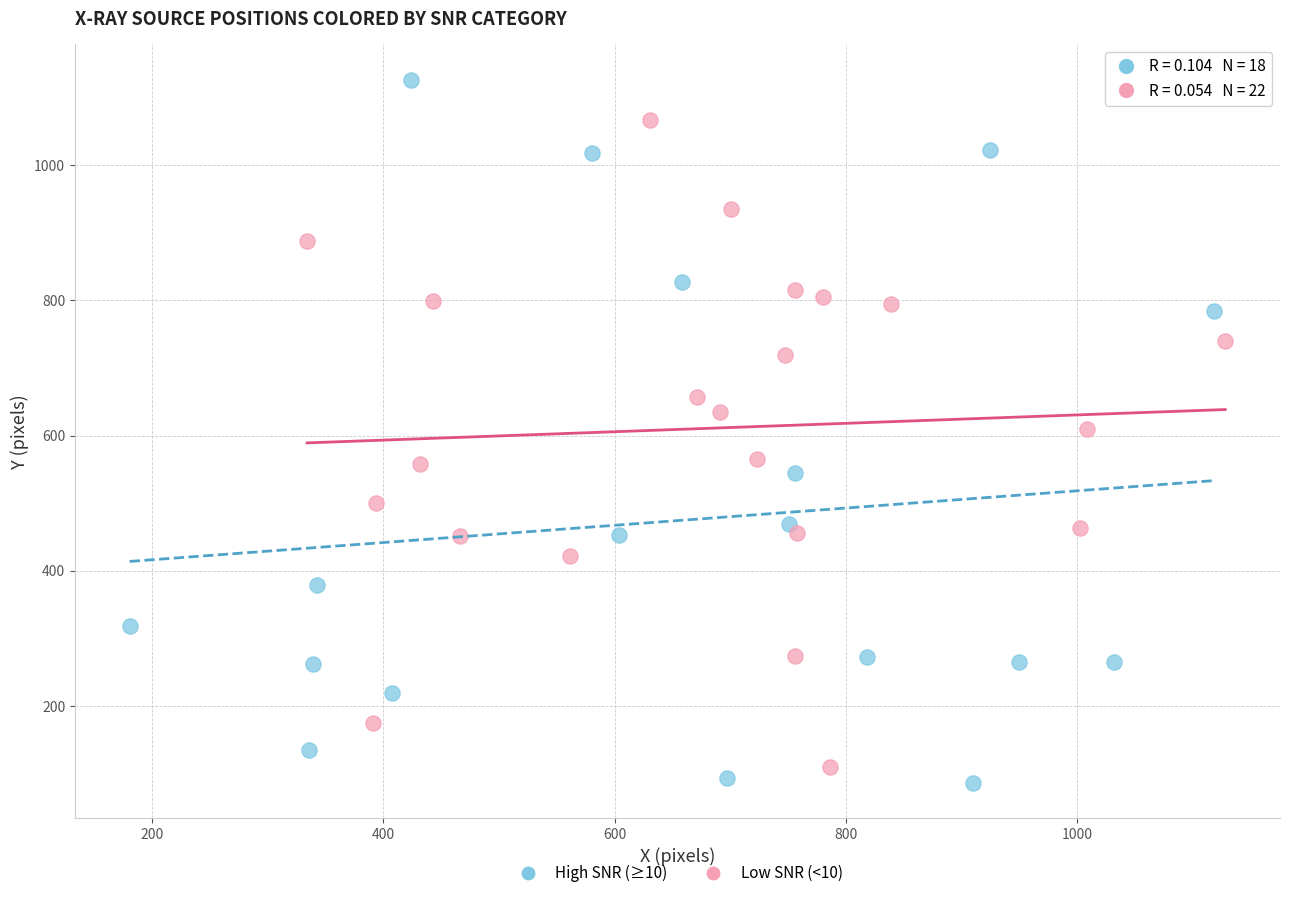

What are all the series names shown in the legend?

High SNR (≥10), Low SNR (<10)